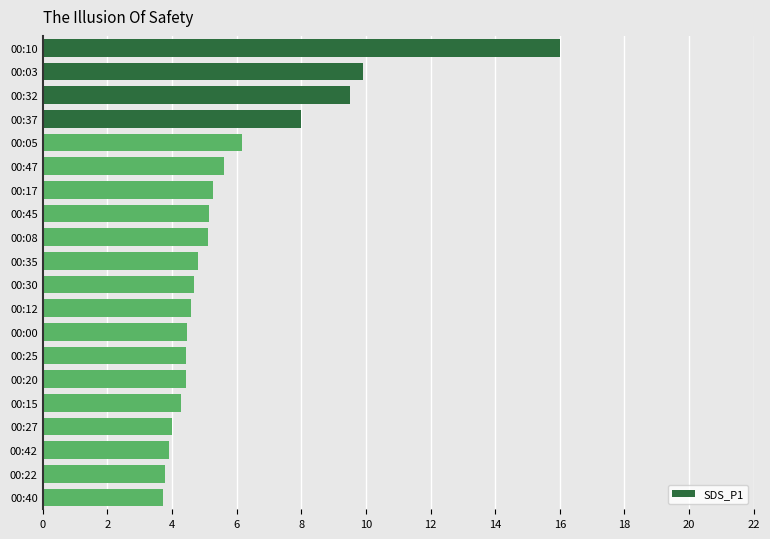

Which category has the highest value across all series?

00:10